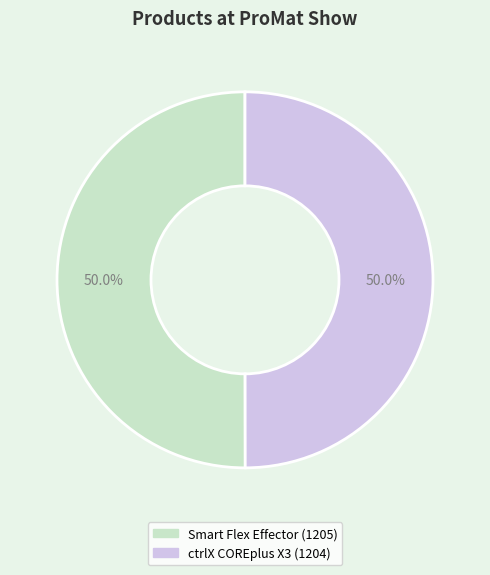

How much of the chart is everything except ctrlX COREplus X3?

50.0%